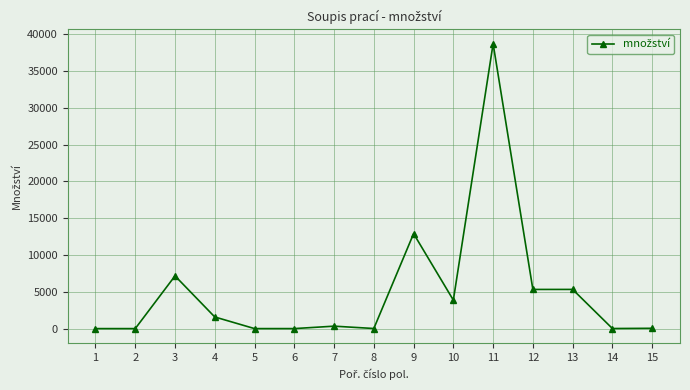

What is the average value?

5015.6